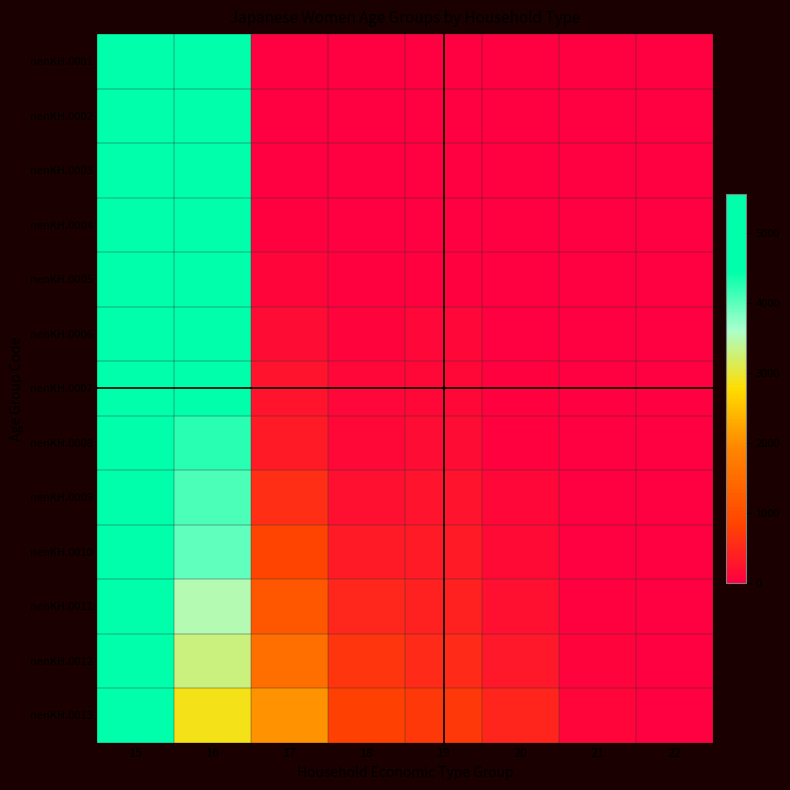

How many distinct data groups are displayed?

13